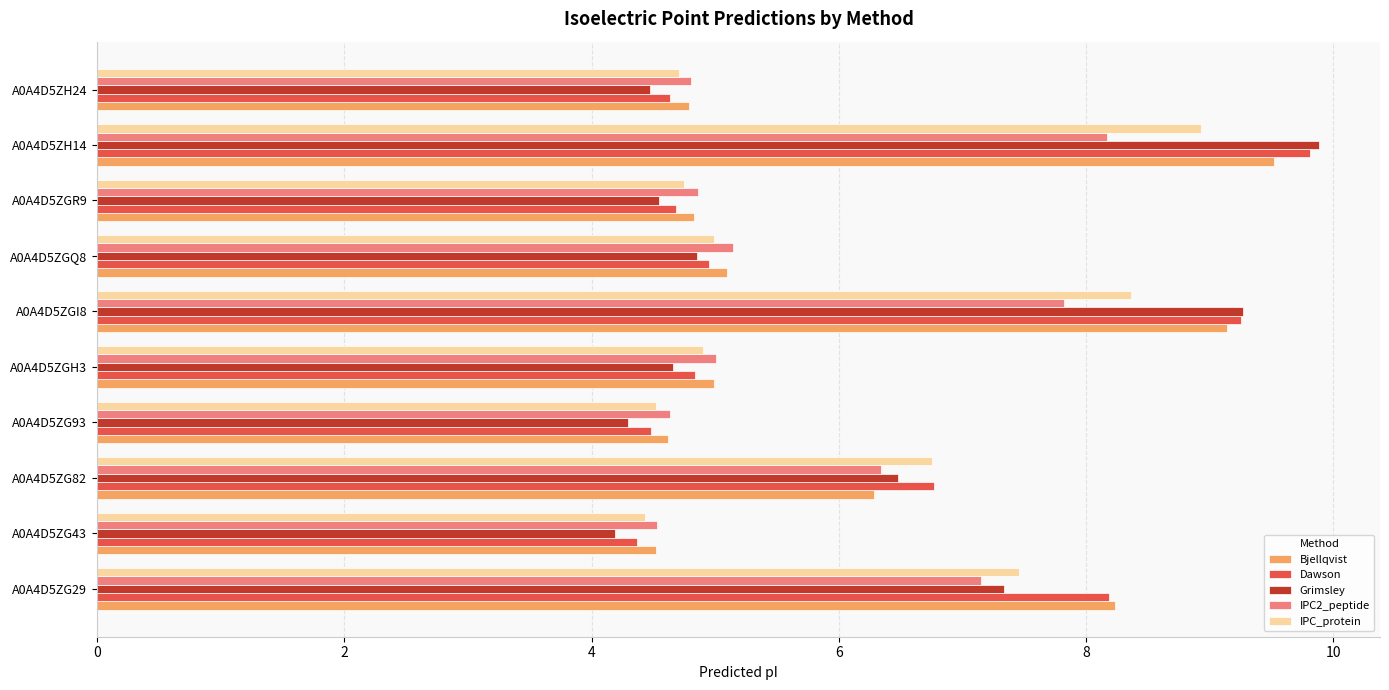

Which label corresponds to the largest value in the chart?

A0A4D5ZH14